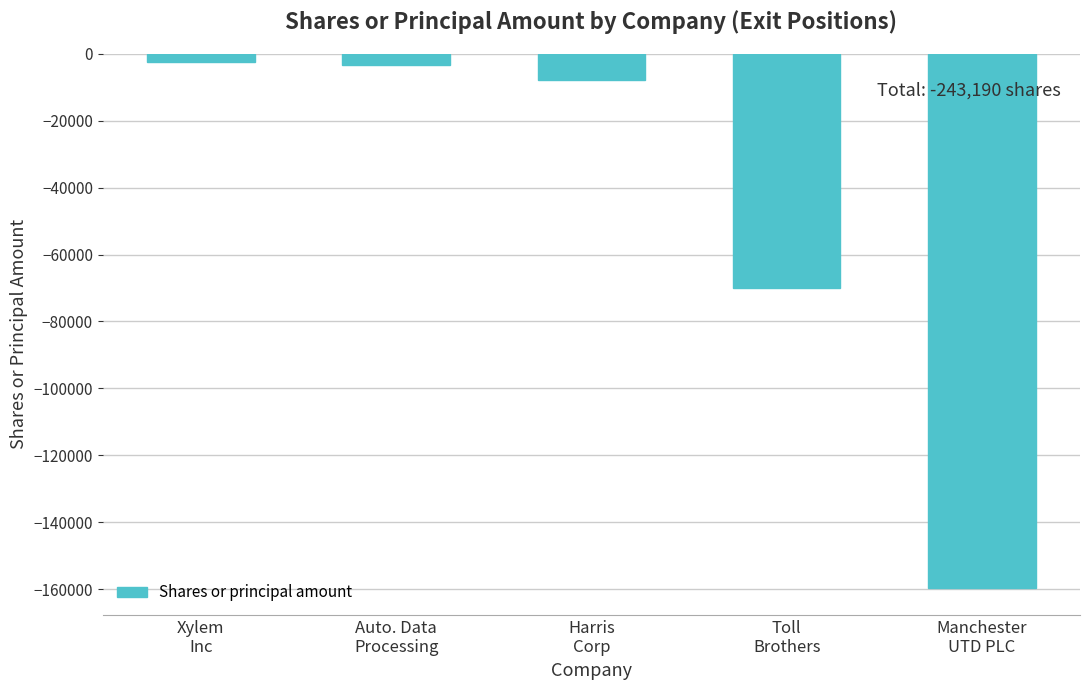

Reading left to right, extract all data points from this chart.

Xylem
Inc=-2400	Auto. Data
Processing=-3365	Harris
Corp=-7820	Toll
Brothers=-69850	Manchester
UTD PLC=-159755